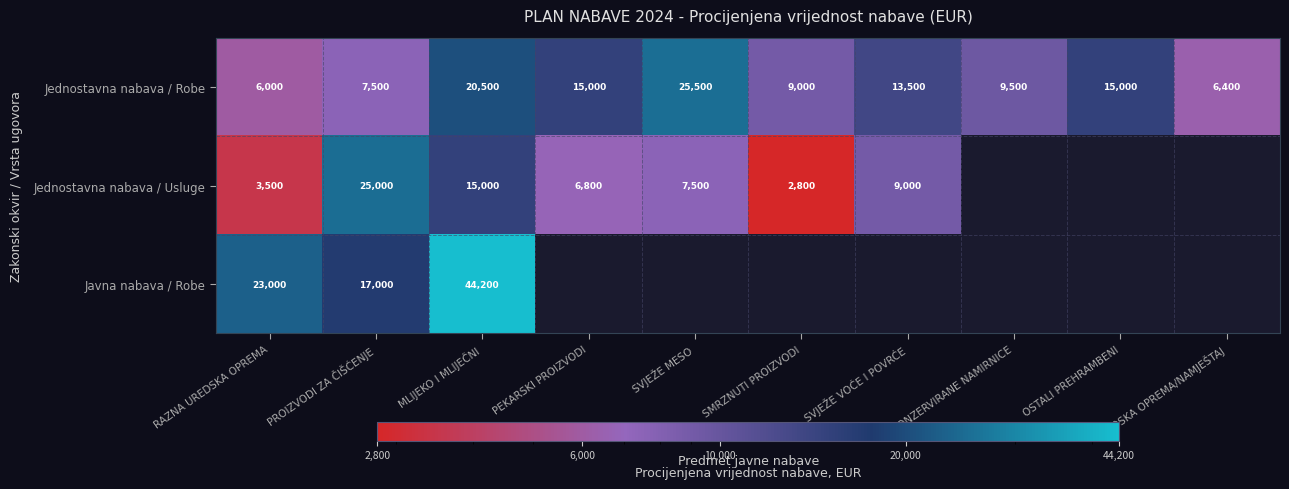

At which category is the sum across all series the highest?

MLIJEKO I MLIJEČNI